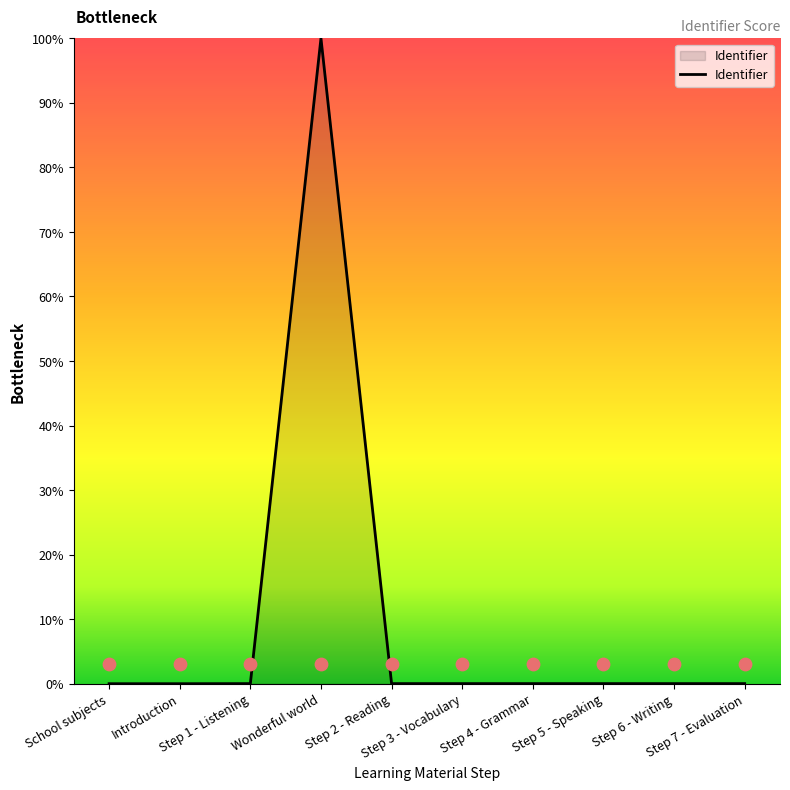

Between Step 2 - Reading and School subjects, which is larger?

Step 2 - Reading